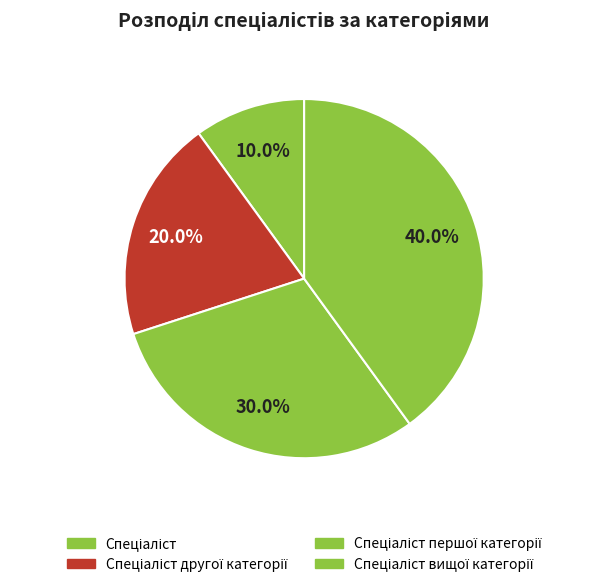

What is the smallest slice in the pie chart?

Спеціаліст